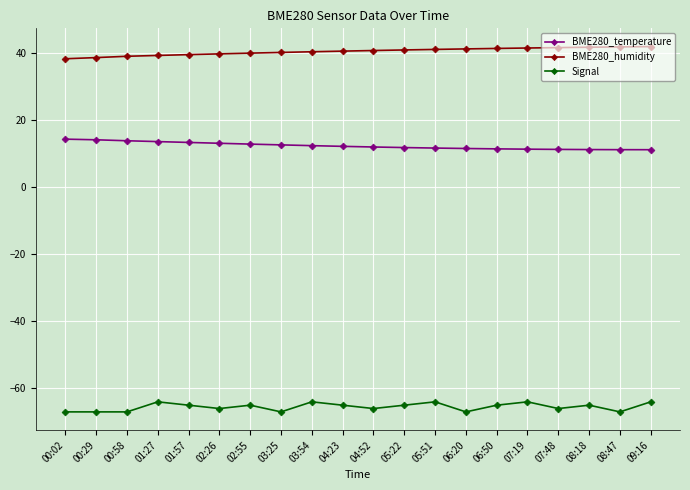

What is the minimum value for Signal?

-67.0